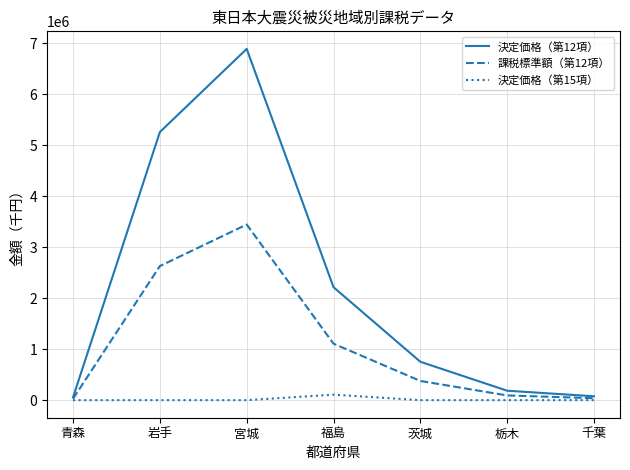

Where is 決定価格（第12項） nearest to the value 3475309?

福島